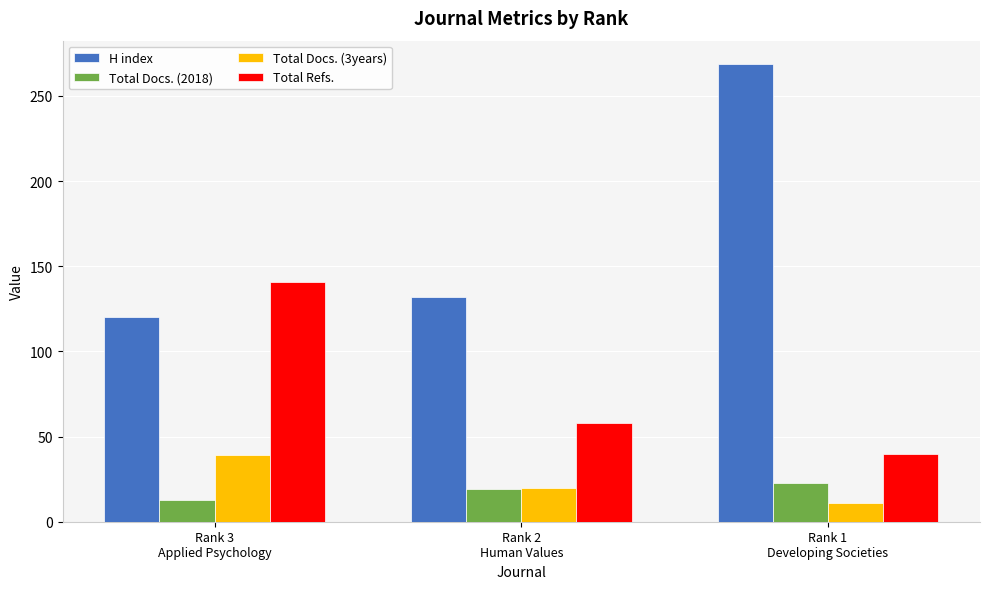

Reading left to right, what are all the values shown in this chart?

H index: 120	132	269
Total Docs. (2018): 13	19	23
Total Docs. (3years): 39	20	11
Total Refs.: 141	58	40